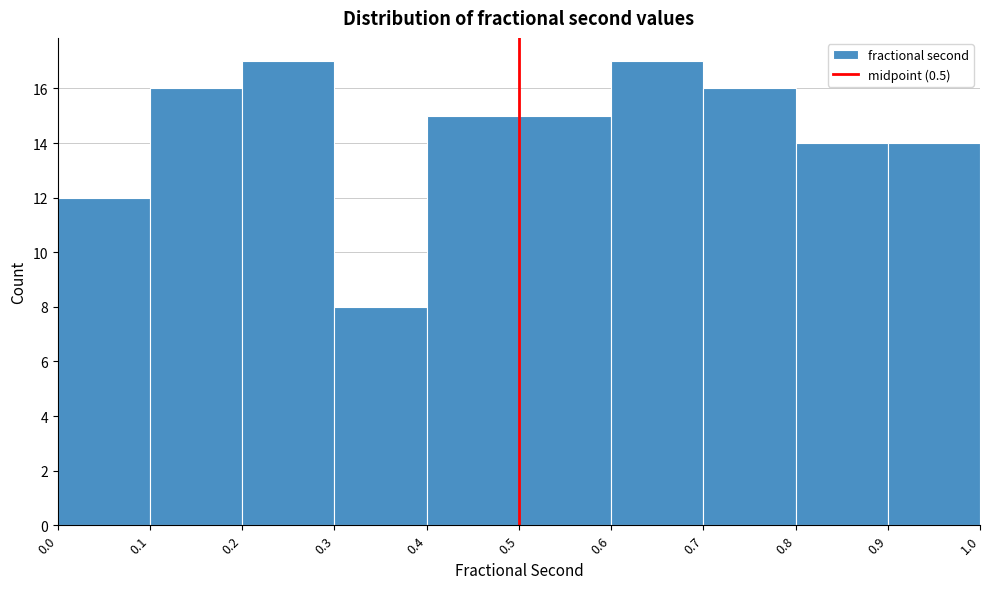

Reading left to right, list every bar in this chart as the range it spans on the x-axis followed by its height. The values are not printed on the chart, so give them approximately, as read against the axis.

0.0 to 0.1: 12
0.1 to 0.2: 16
0.2 to 0.3: 17
0.3 to 0.4: 8
0.4 to 0.5: 15
0.5 to 0.6: 15
0.6 to 0.7: 17
0.7 to 0.8: 16
0.8 to 0.9: 14
0.9 to 1.0: 14